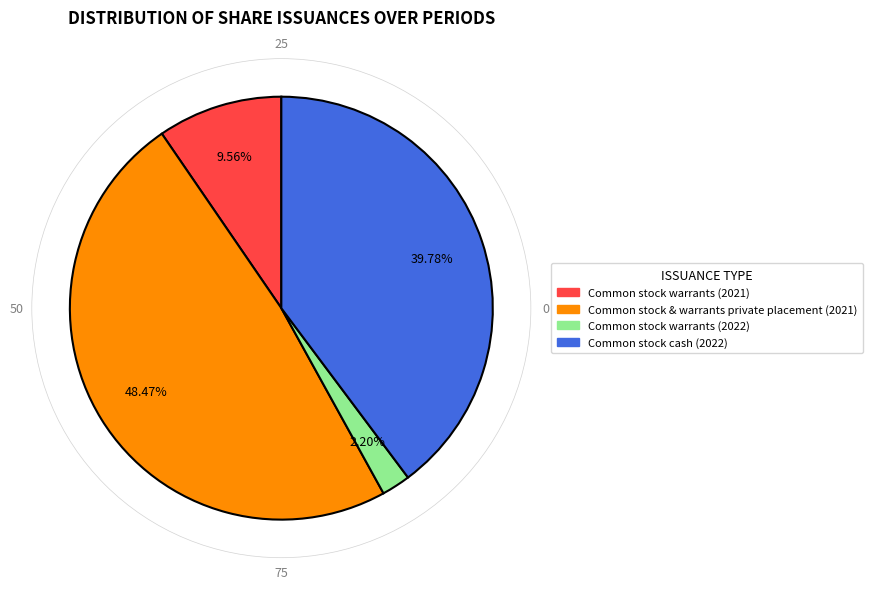

Is there a majority slice in this chart?

No